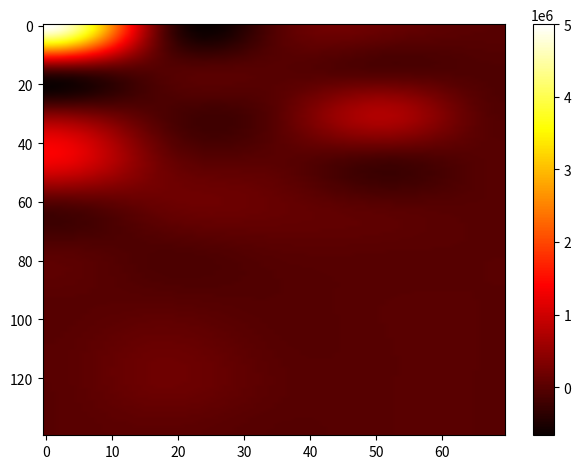

Which category has the lowest value across all series?

5